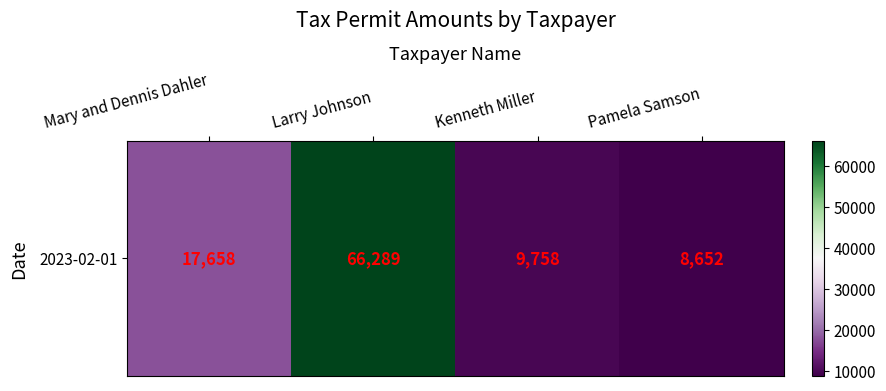

Where does the data first go above 17658?

Larry Johnson